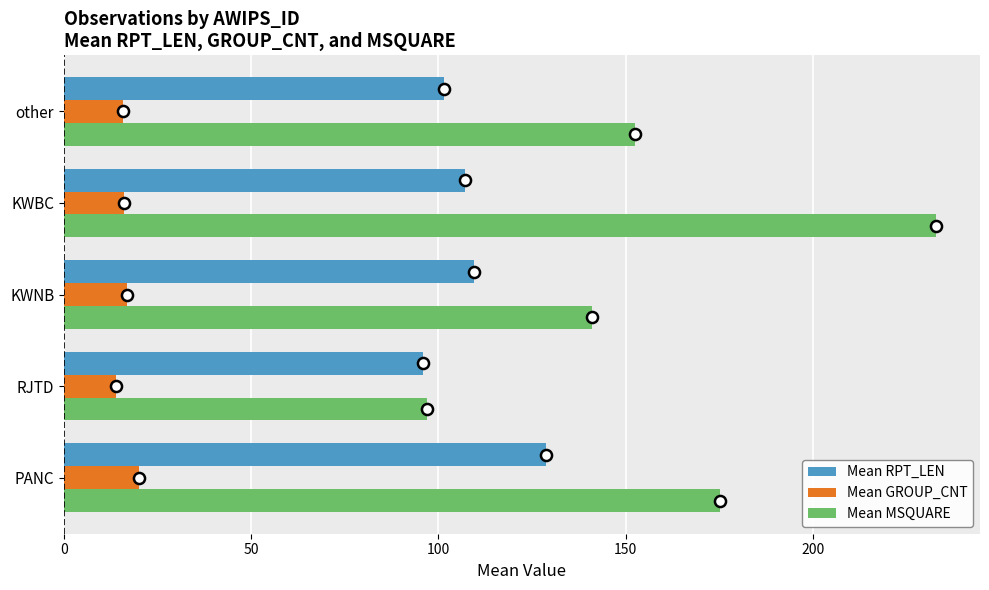

Is it true that Mean GROUP_CNT equals 26.3 at KWBC?

False